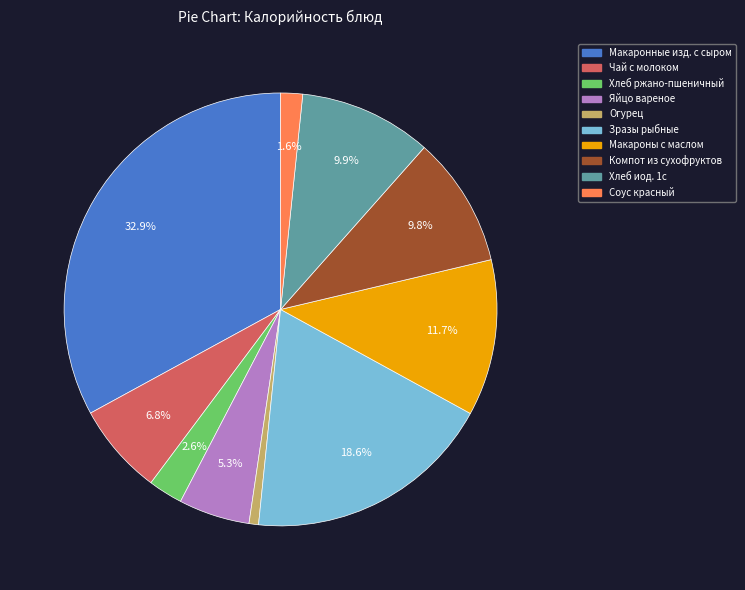

Is there a majority slice in this chart?

No